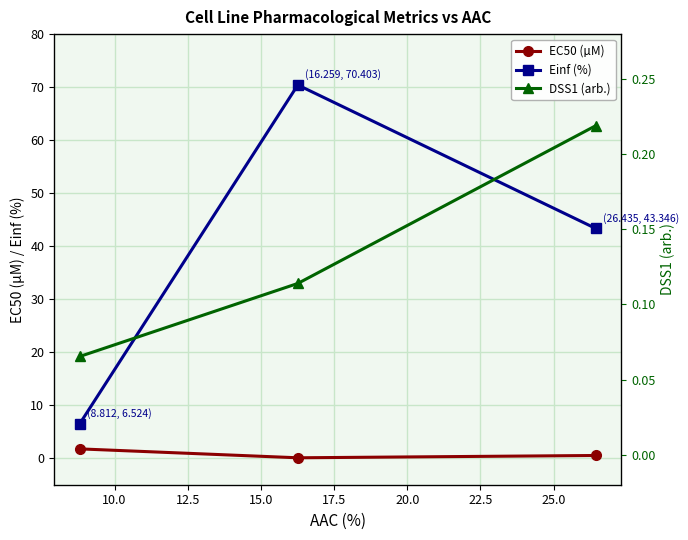

Which series has the widest spread of values?

Einf (%)